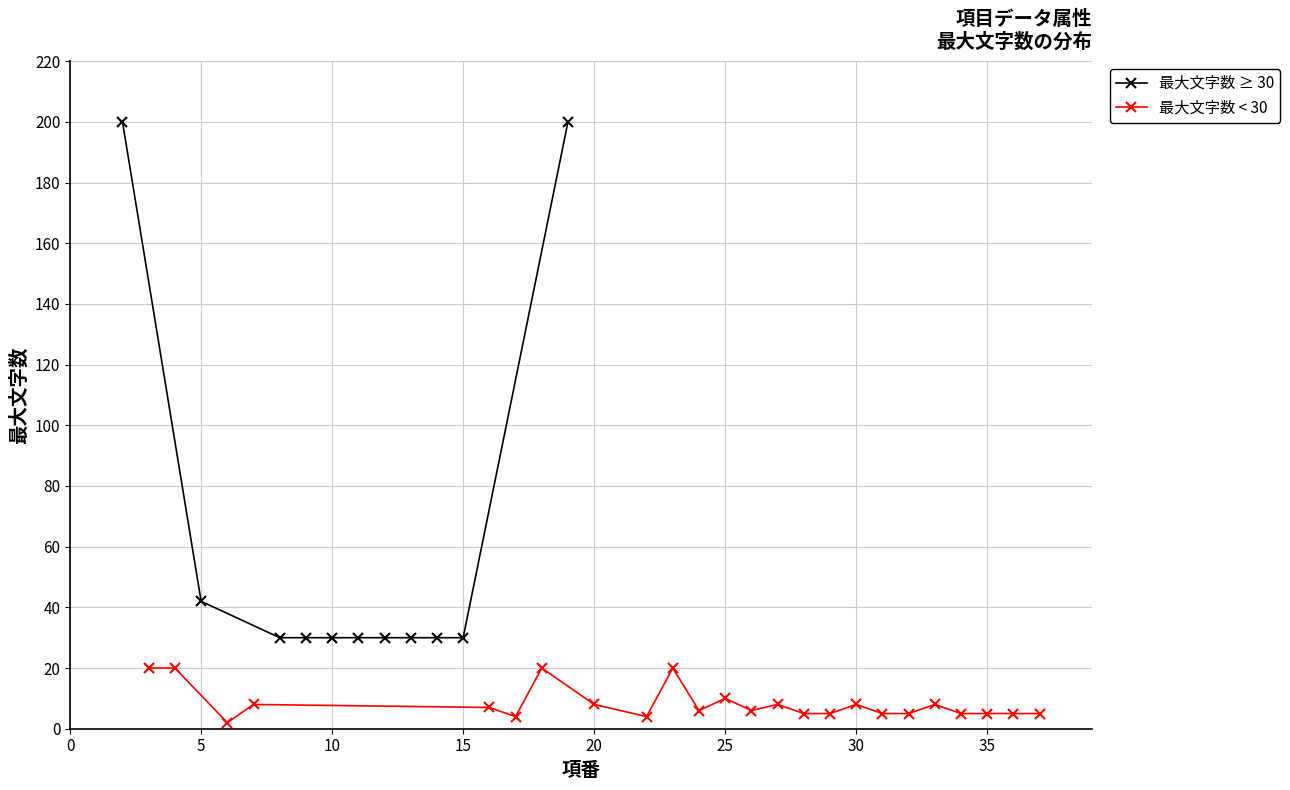

List the labels in order of value, largest first.

2, 19, 5, 8, 9, 10, 11, 12, 13, 14, 15, 3, 4, 18, 23, 25, 7, 20, 27, 30, 33, 16, 24, 26, 28, 29, 31, 32, 34, 35, 36, 37, 17, 22, 6